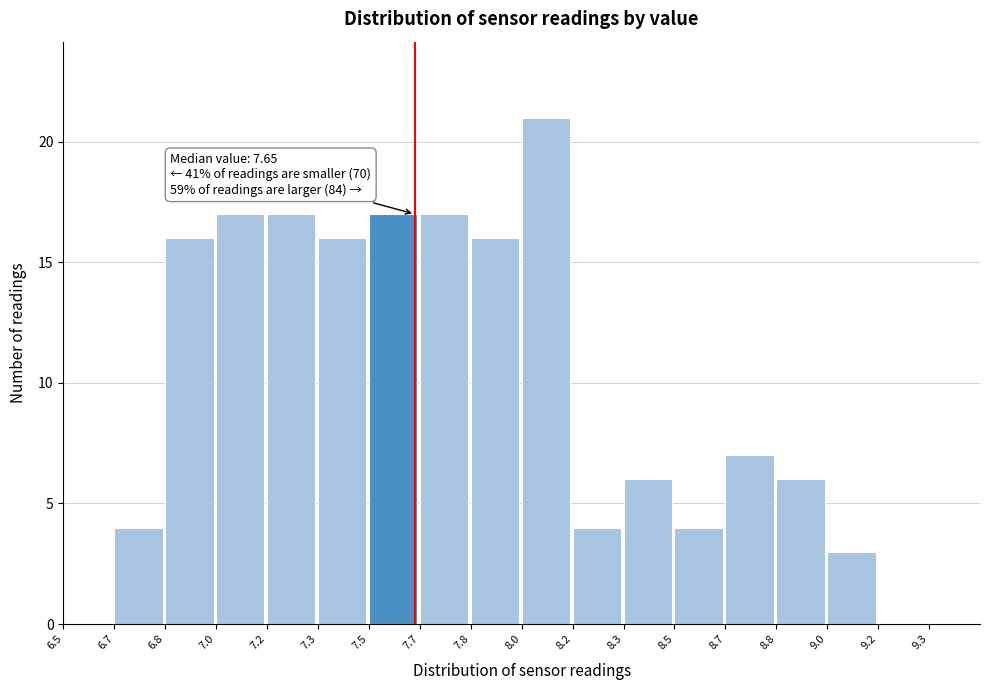

Reading right to left, extract all data points from this chart.

9.3=0	9.2=0	9.0=3	8.8=6	8.7=7	8.5=4	8.3=6	8.2=4	8.0=21	7.8=16	7.7=17	7.5=17	7.3=16	7.2=17	7.0=17	6.8=16	6.7=4	6.5=0